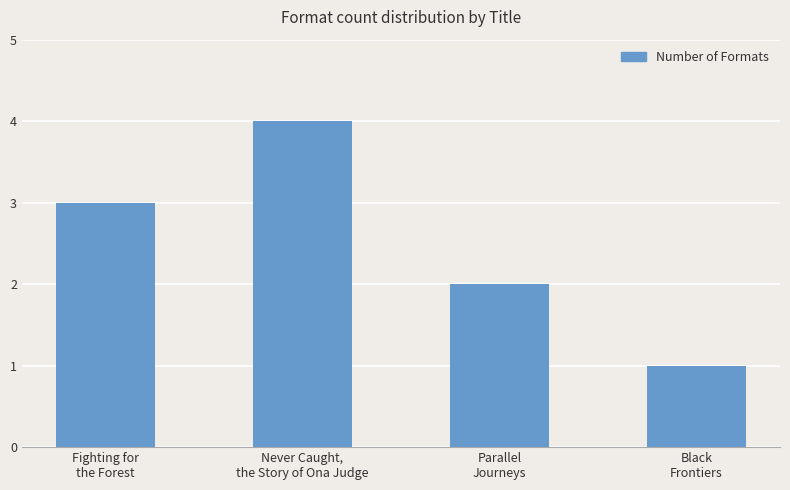

What is the sum of all values?

10